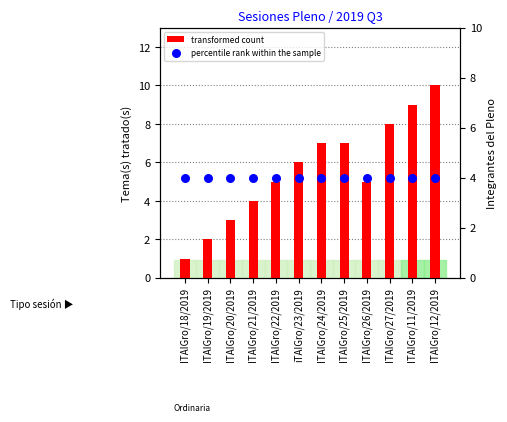

Which series reaches the maximum Y coordinate?

transformed count